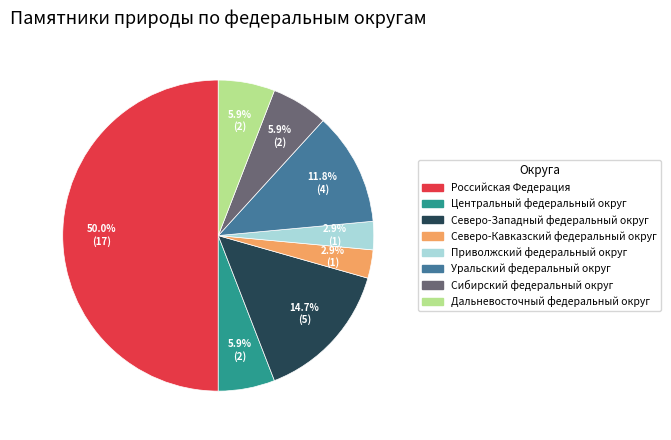

How many slices are in this pie chart?

8